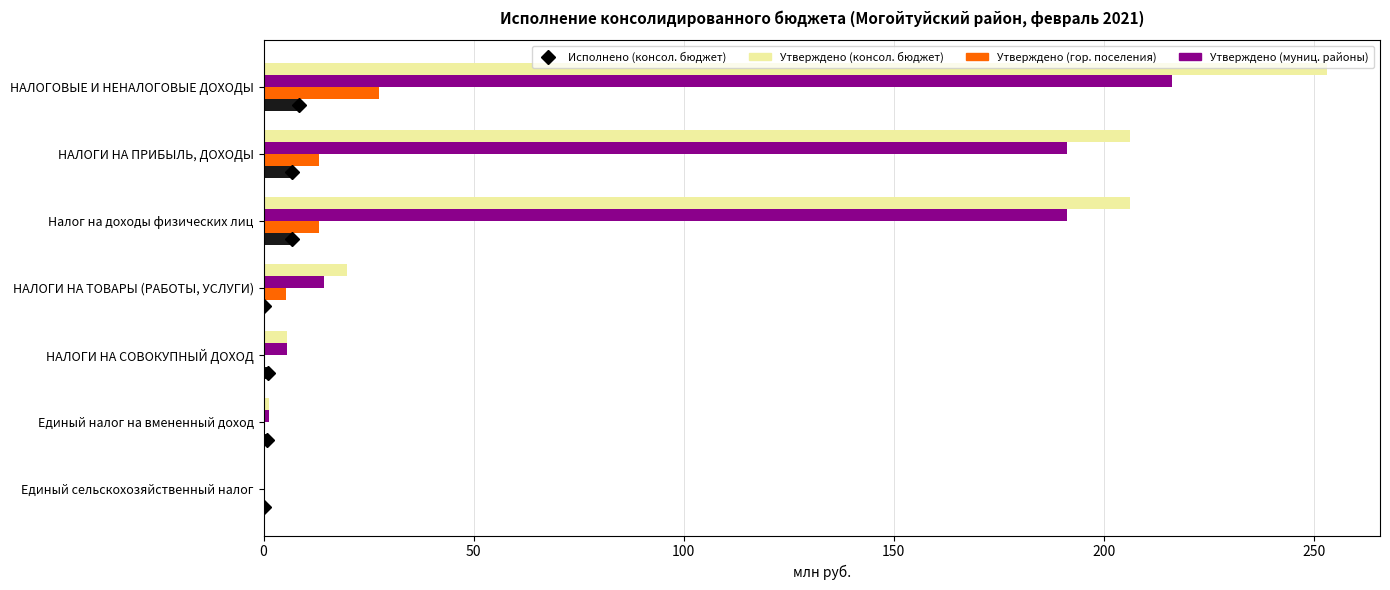

Which series has the largest total across all categories?

Утверждено (консол. бюджет)